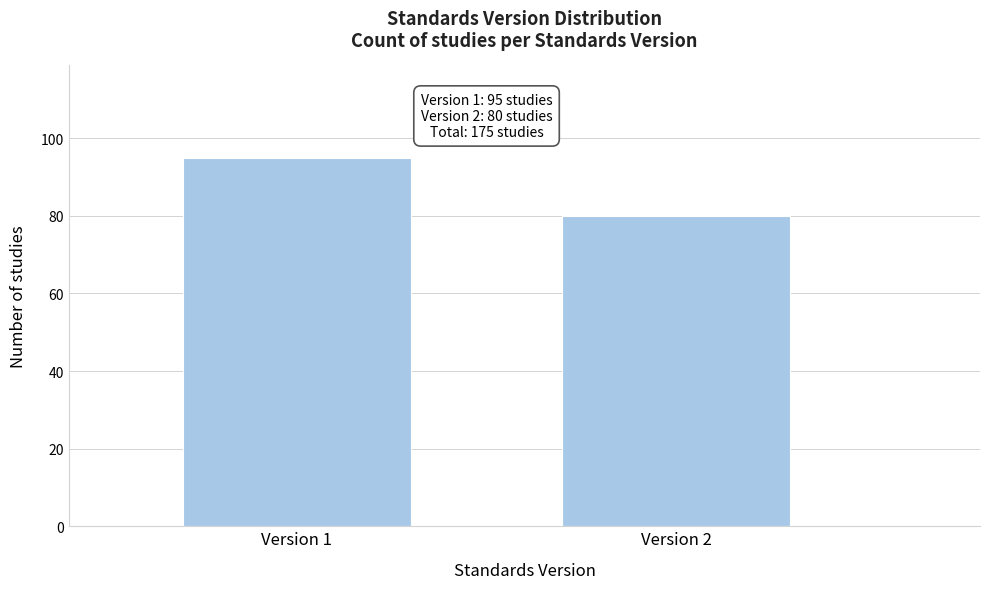

Reading left to right, list all the values displayed in this chart.

95	80